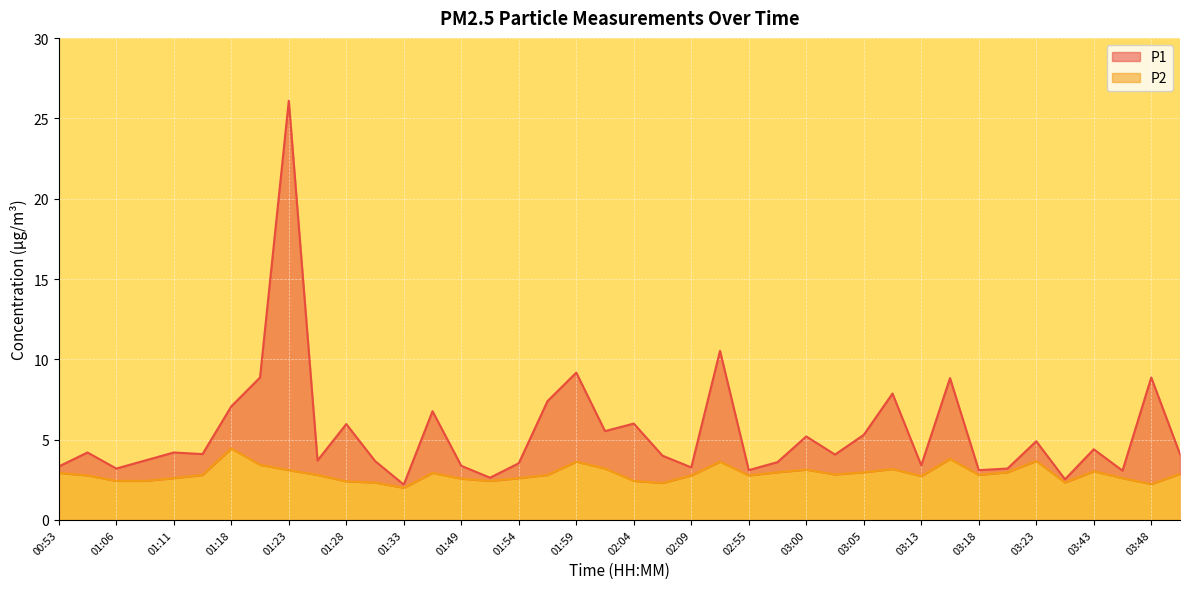

Between 00:53 and 01:18, which series saw the biggest shift?

P1 line